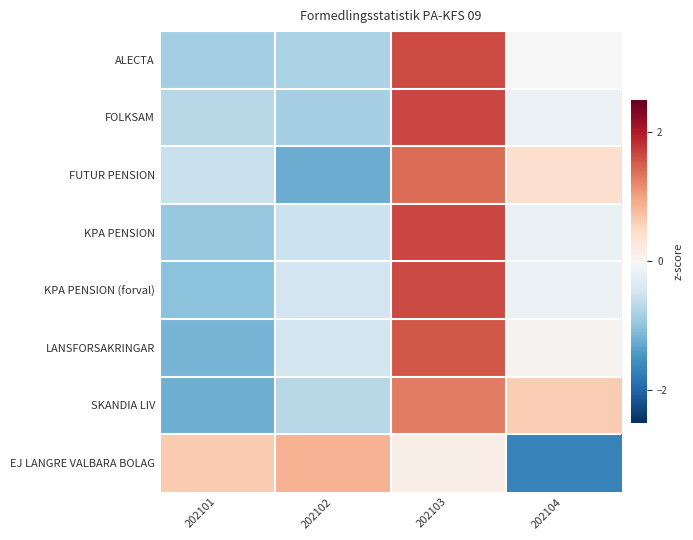

What is the total value across all series at 202104?

-1.0